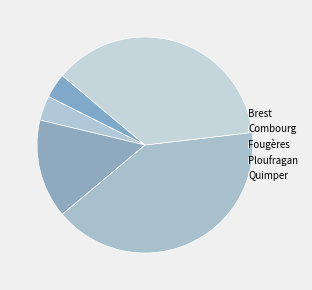

How many slices are in this pie chart?

5